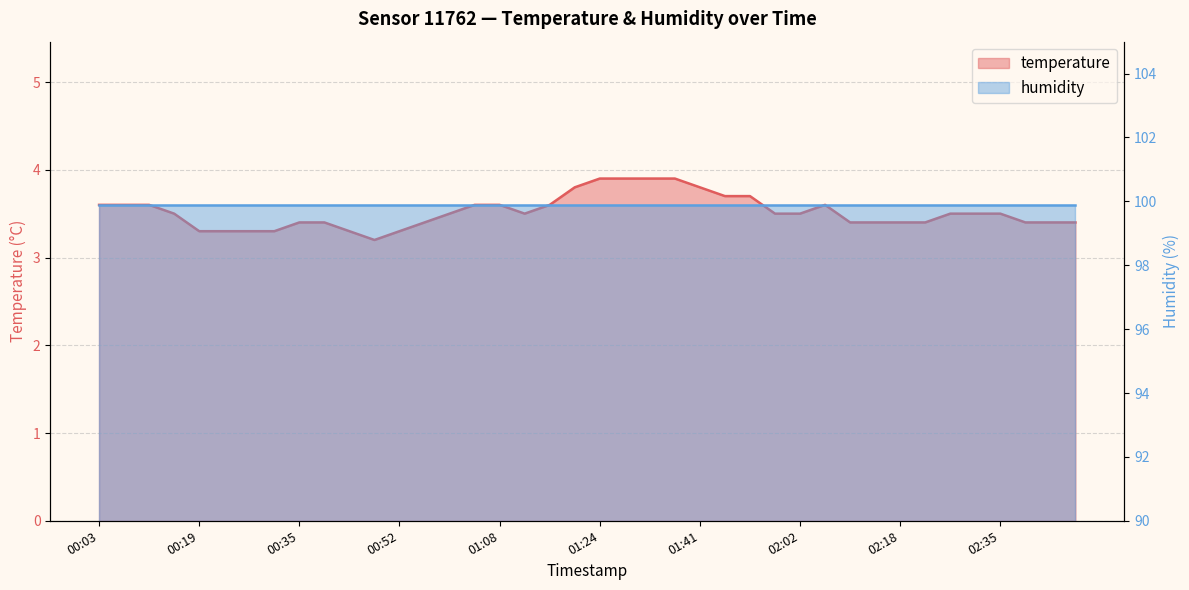

How many points are lower than both their immediate neighbors (excluding endpoints)?

2